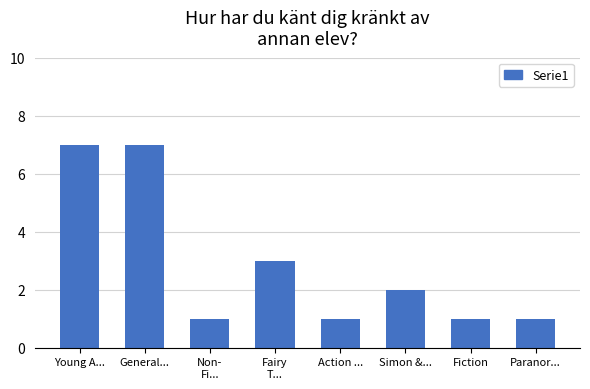

What is the difference between the maximum and second lowest values?

6